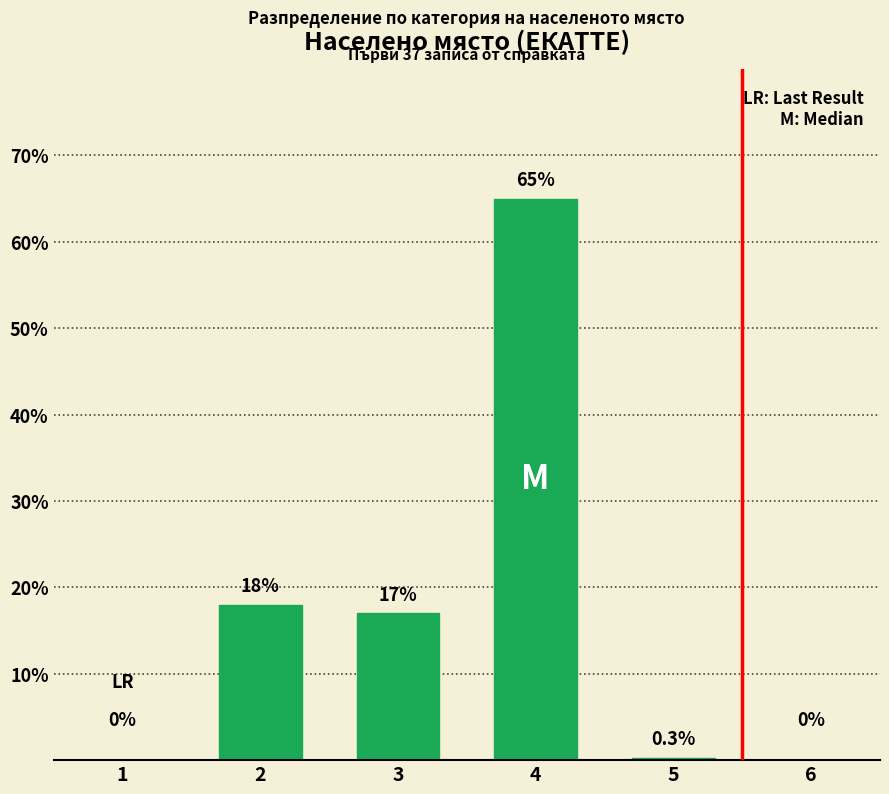

What is the sum of the values at 1 and 2?

18.0